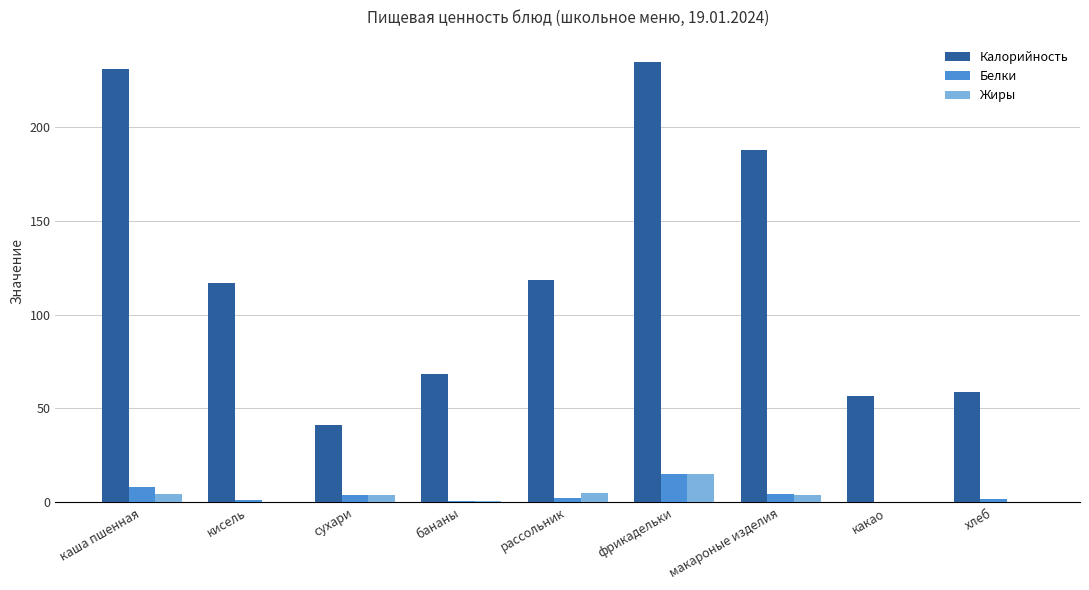

True or false: Калорийность has a value of 28.4 at хлеб.

False